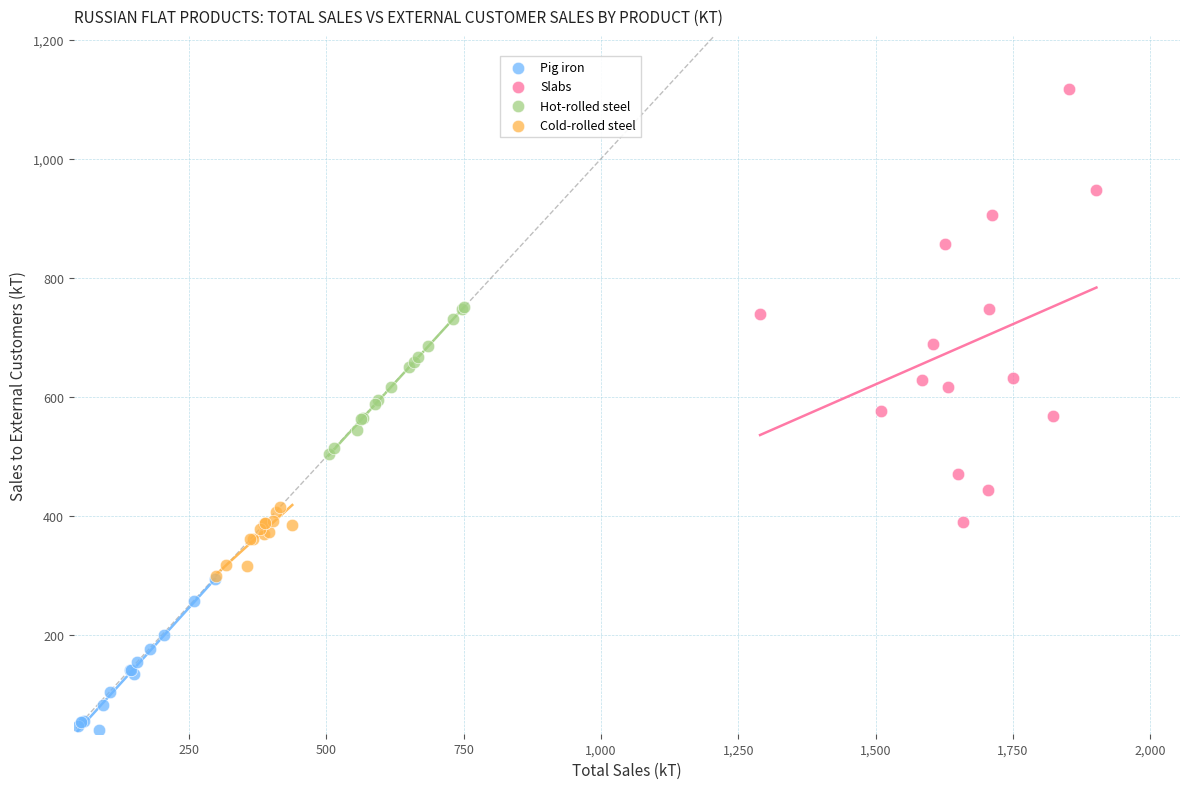

Which series reaches the minimum Y coordinate?

Pig iron